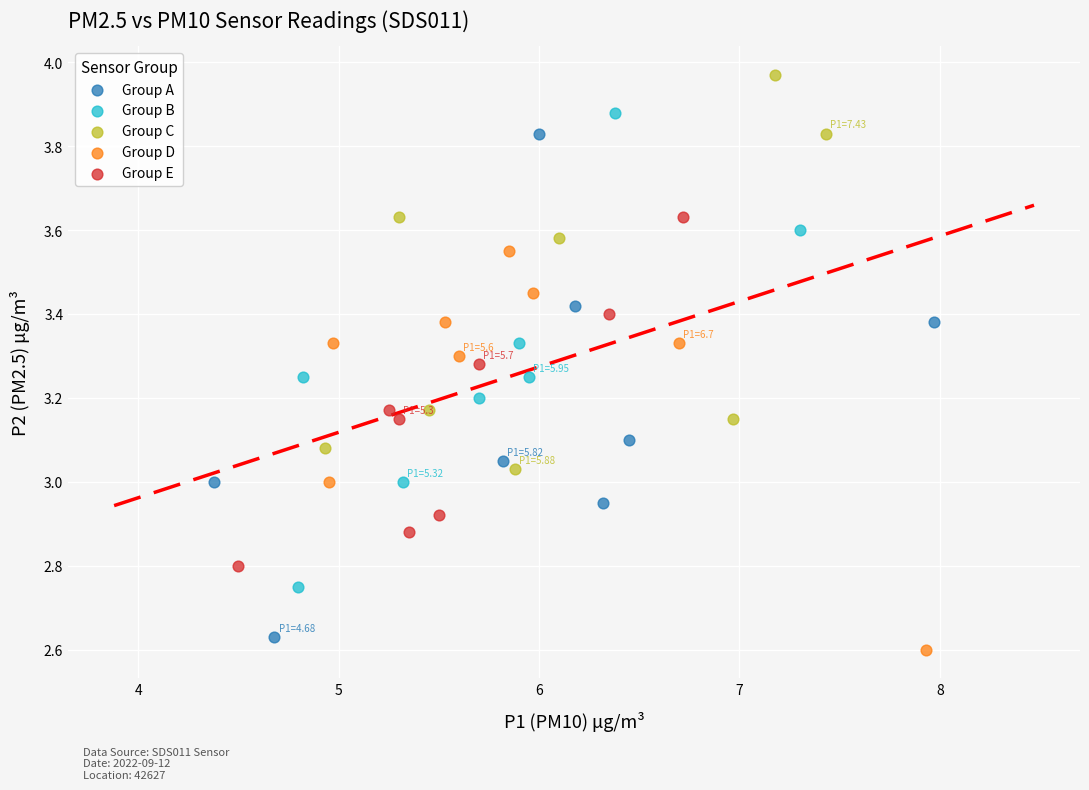

Which series reaches the maximum Y coordinate?

Group C